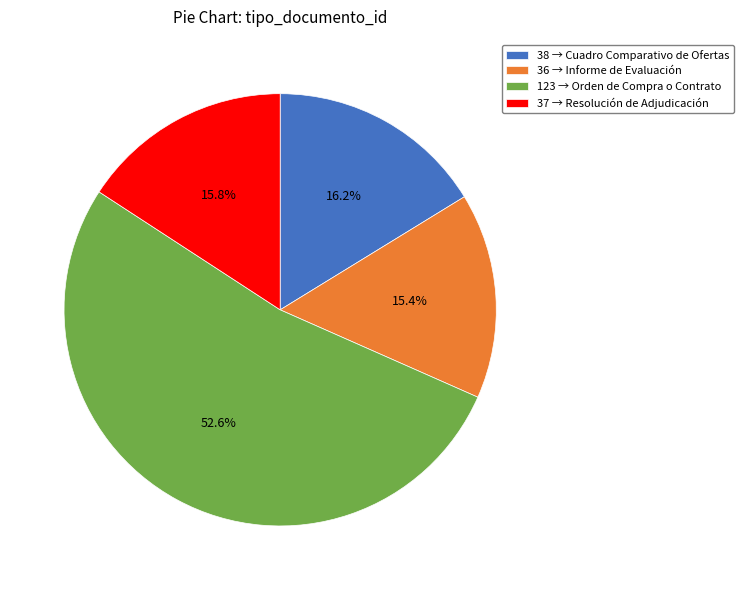

Is there a majority slice in this chart?

Yes